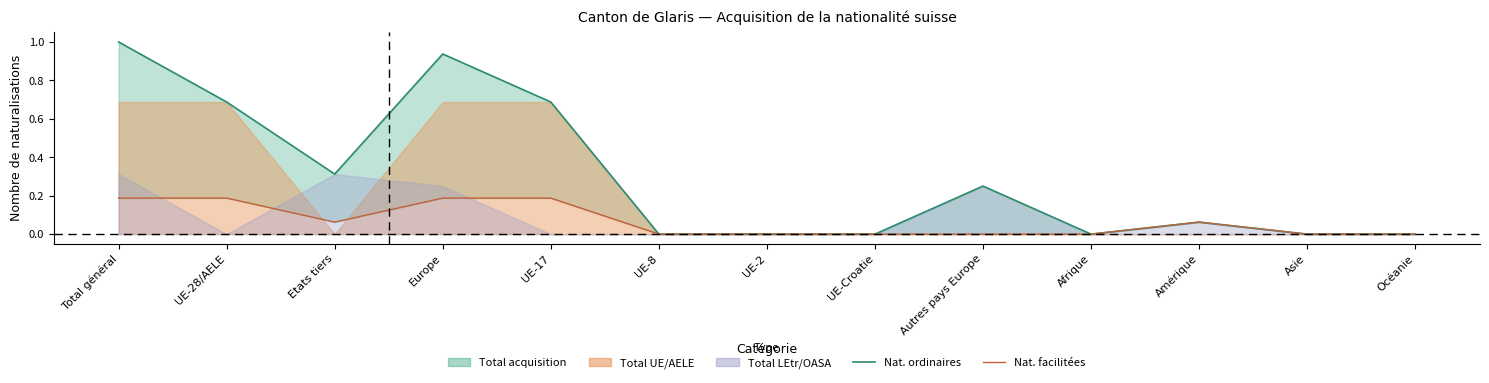

True or false: Naturalisations facilitées and Naturalisations ordinaires intersect in this chart.

False